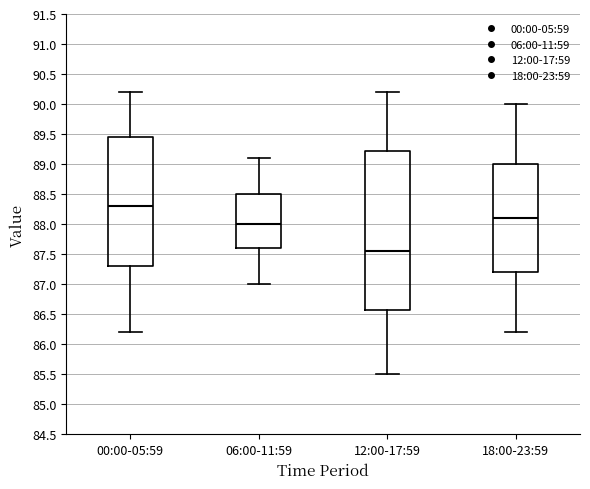

Reading left to right, transcribe this box plot: for each box, give where its median line is, the range the box spans, and where its two whiskers end, as read against the y-axis. The values are not printed on the chart, so give them approximately, as read against the axis.

00:00-05:59: median 88.30, box 87.30 to 89.45, whiskers 86.20 to 90.20
06:00-11:59: median 88.00, box 87.60 to 88.50, whiskers 87.00 to 89.10
12:00-17:59: median 87.55, box 86.60 to 89.25, whiskers 85.50 to 90.20
18:00-23:59: median 88.10, box 87.20 to 89.00, whiskers 86.20 to 90.00